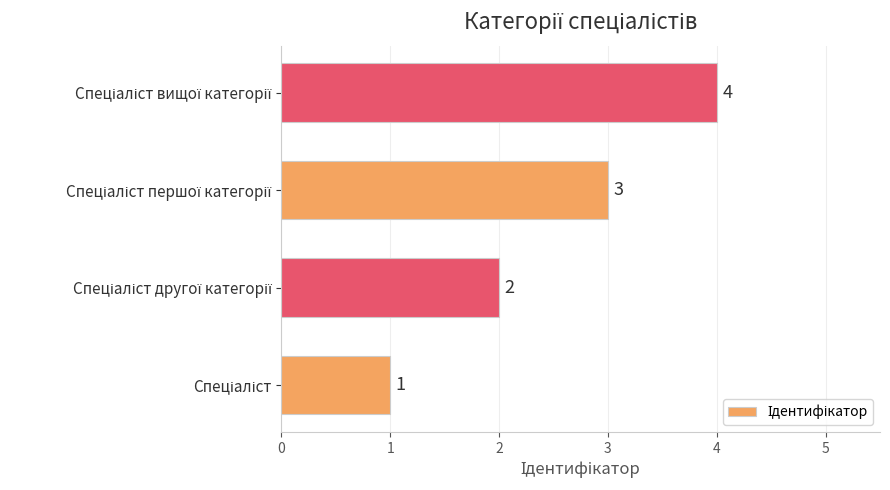

What is the difference between the maximum and minimum values?

3